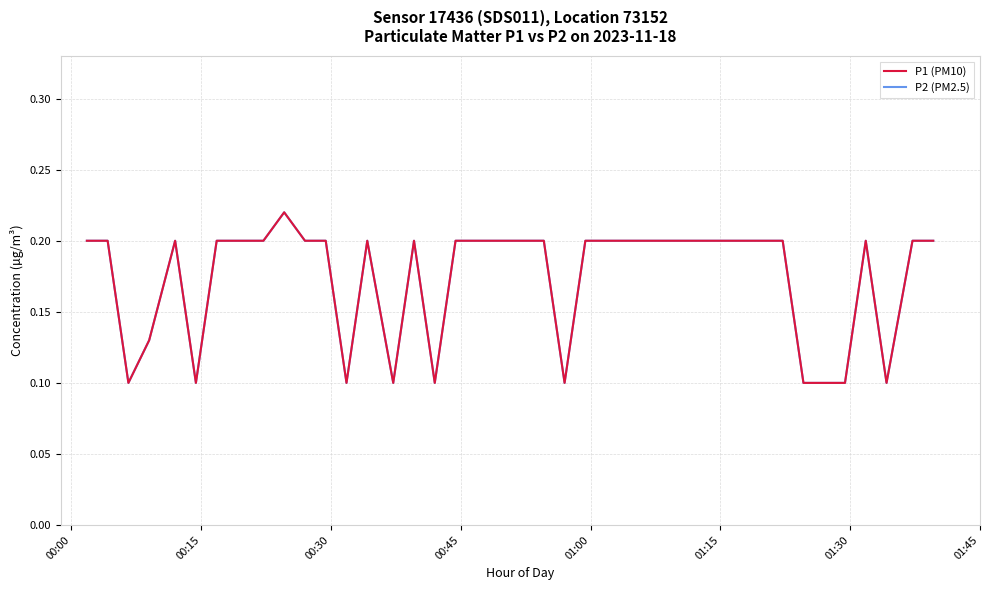

Does the chart have visible grid lines?

Yes